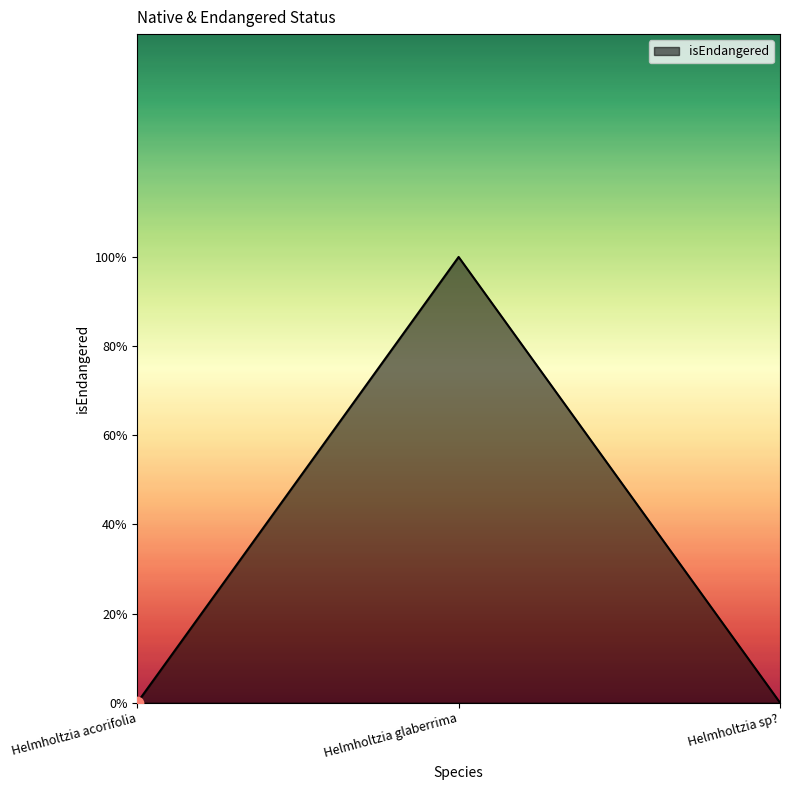

Which has a higher value, Helmholtzia acorifolia or Helmholtzia sp??

Helmholtzia acorifolia